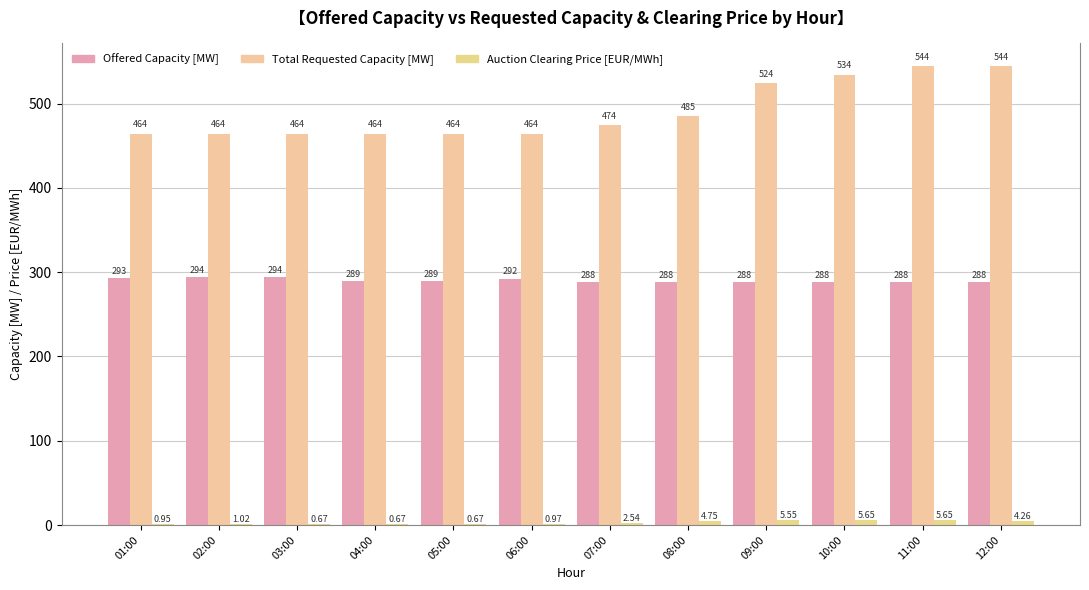

What is the minimum value shown in the chart?

0.7